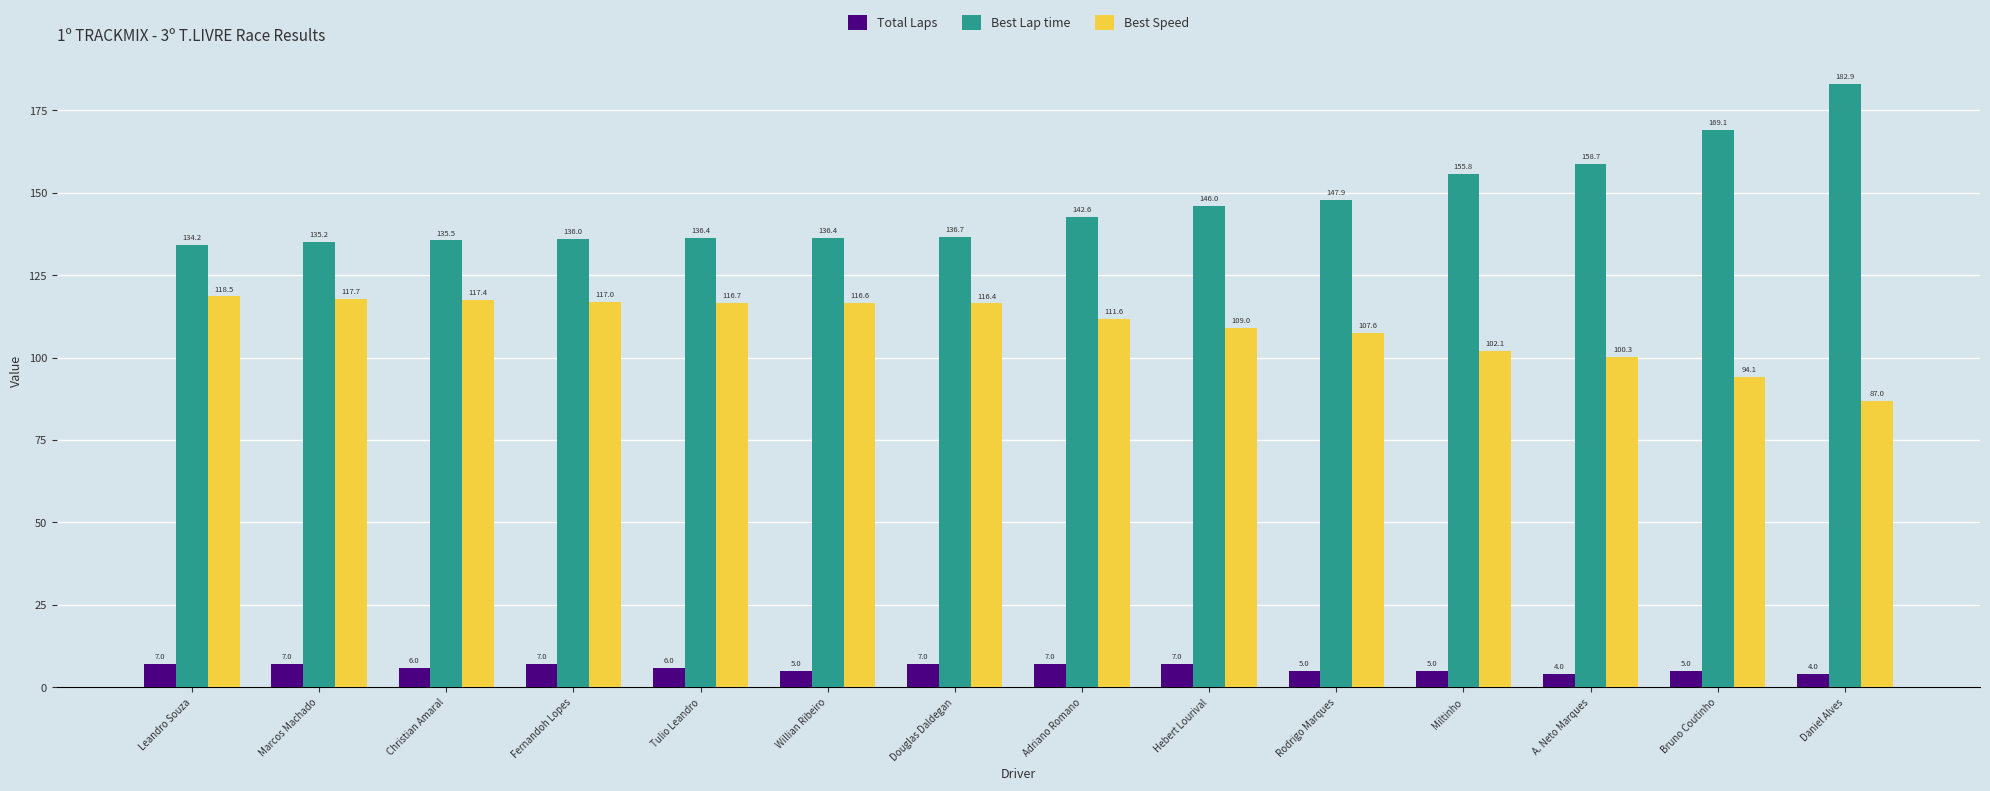

At Marcos Machado, list the series in order from smallest to largest.

Total Laps, Best Speed, Best Lap time